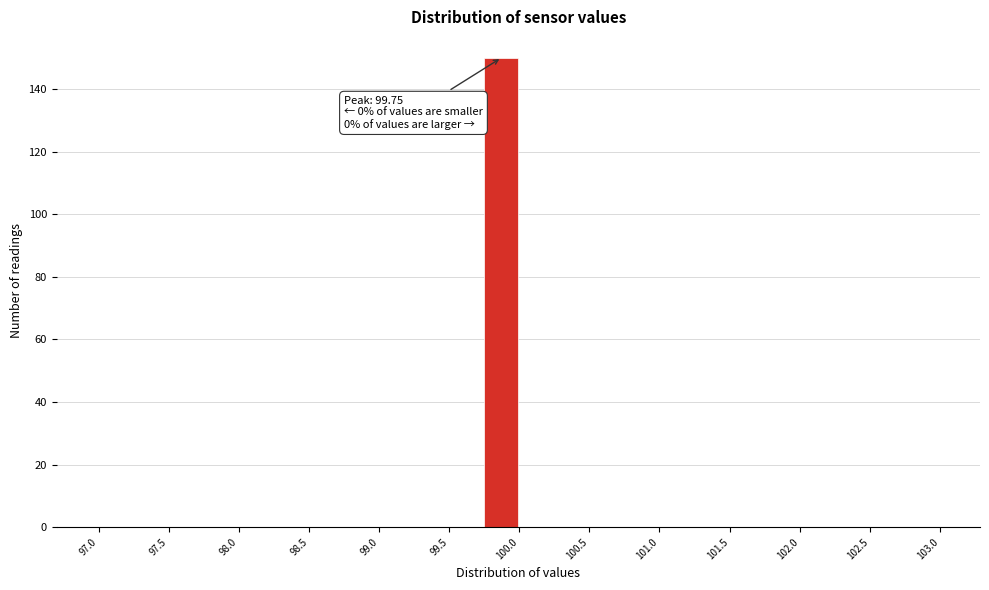

Which range on the x-axis has the tallest bar?

99.75 to 100.00